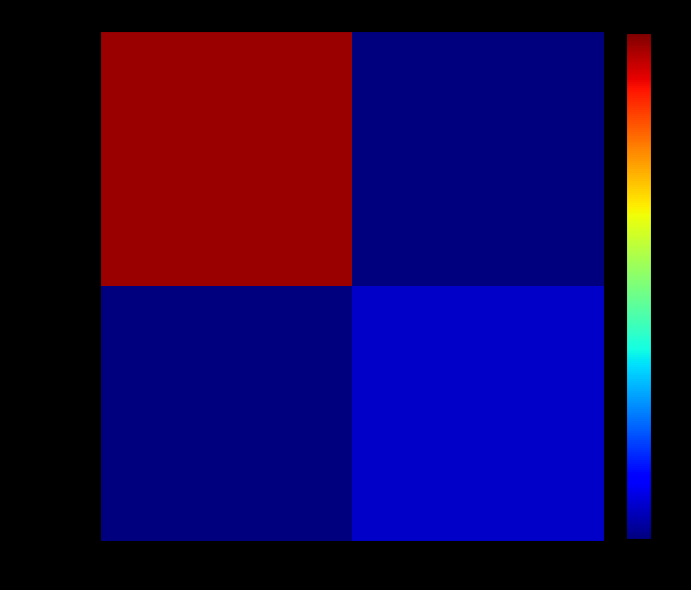

What is the difference between the highest and lowest values at 1?

20